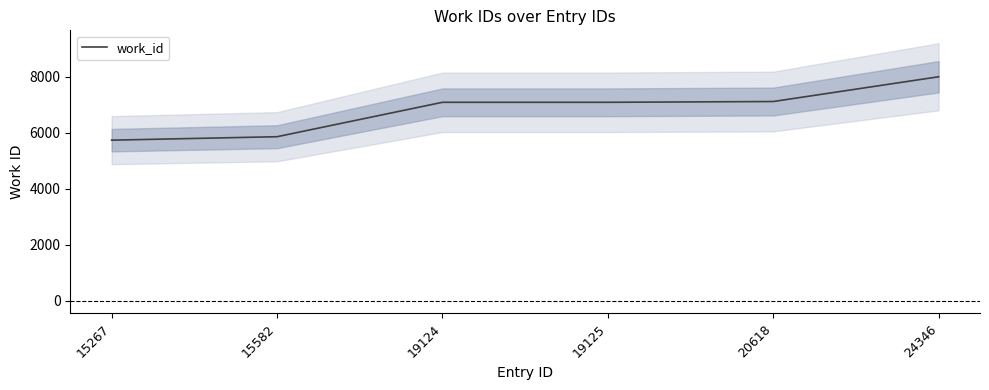

The value at 15267 is 5728. True or false?

True